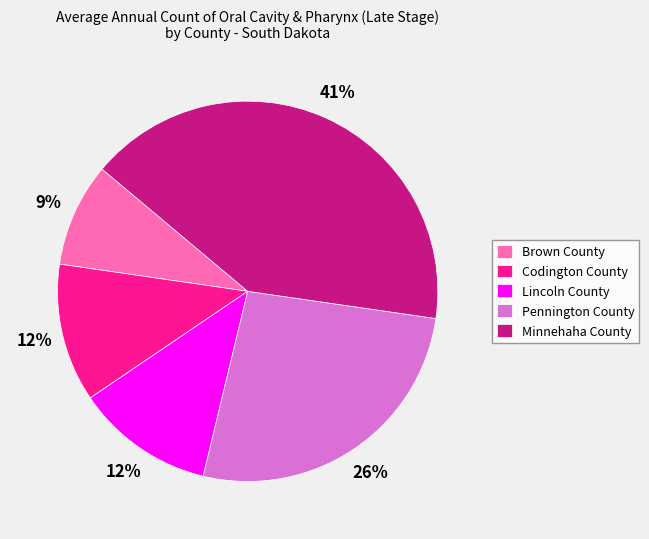

True or false: Minnehaha County accounts for 41% of the total.

True